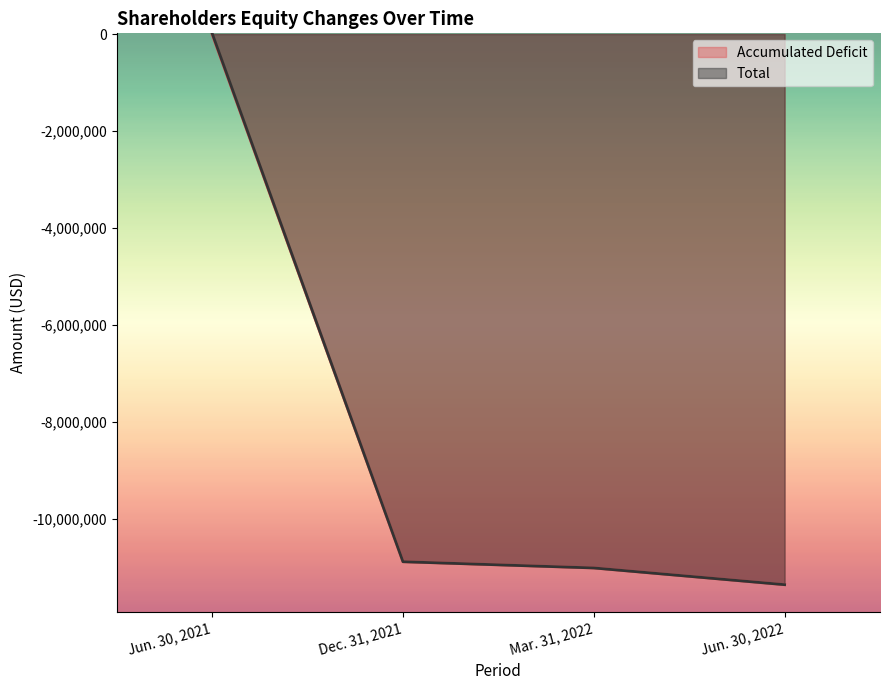

Which category has the highest value in the Total series?

Jun. 30, 2021